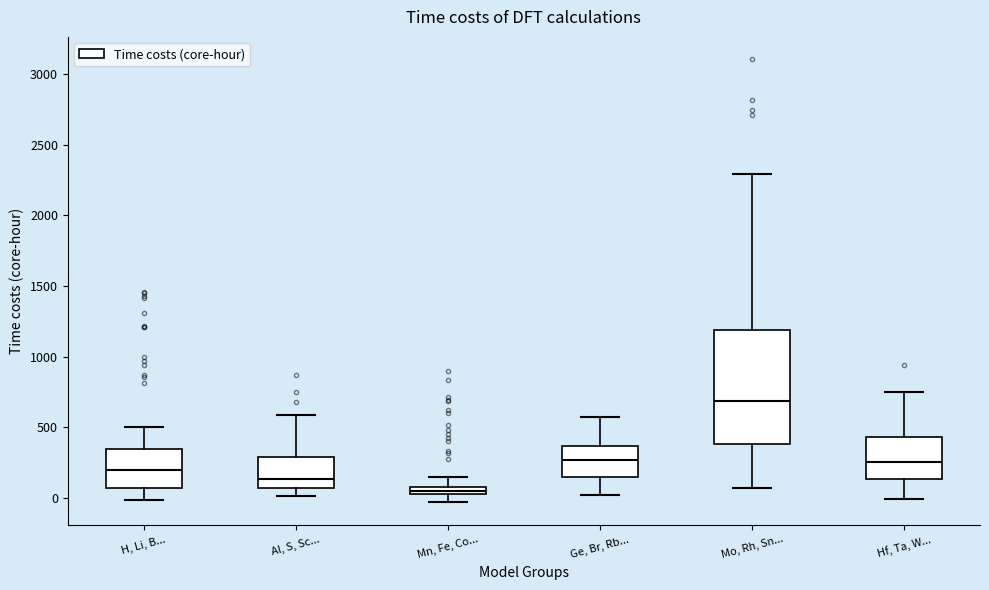

Which box has the lowest median line?

Mn, Fe, Co...